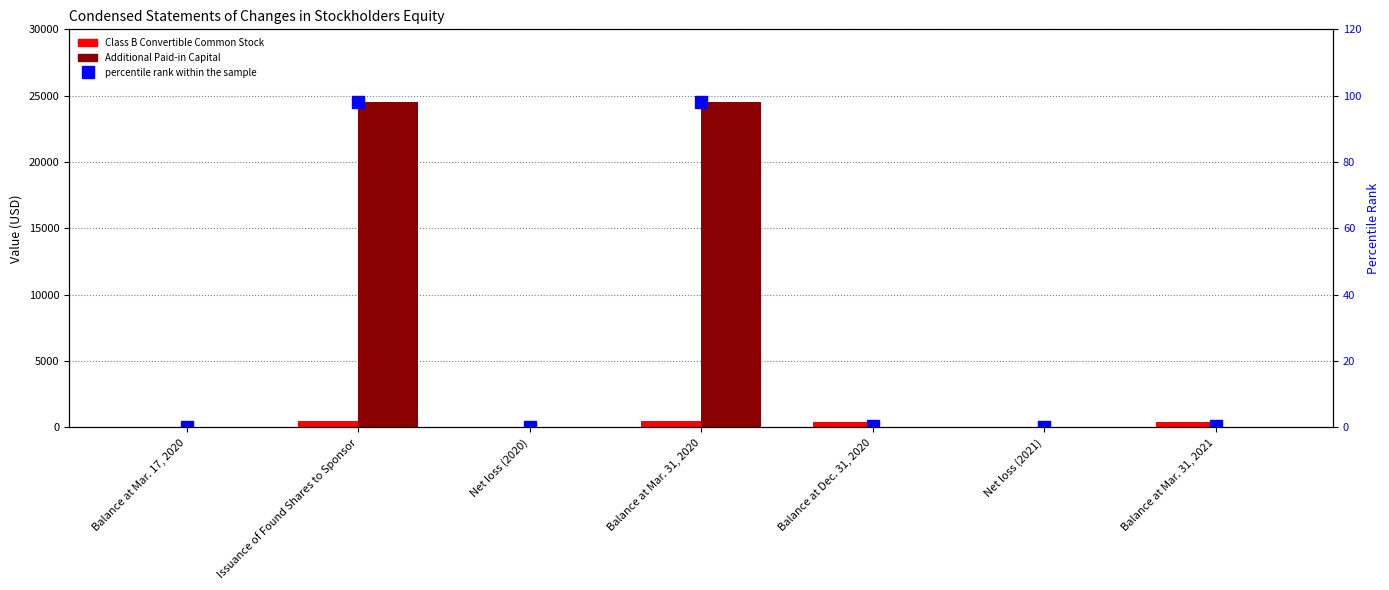

The Class B Convertible Common Stock series shows 437.0 at Balance at Dec. 31, 2020. True or false?

True